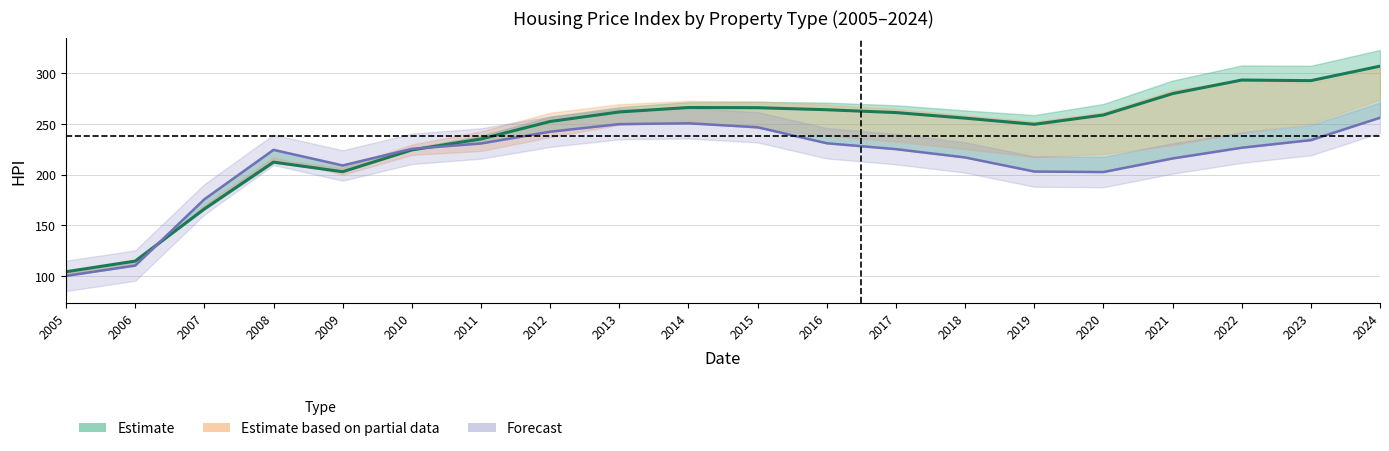

What is the difference between the Composite_HPI values at 2009 and 2022?

90.5